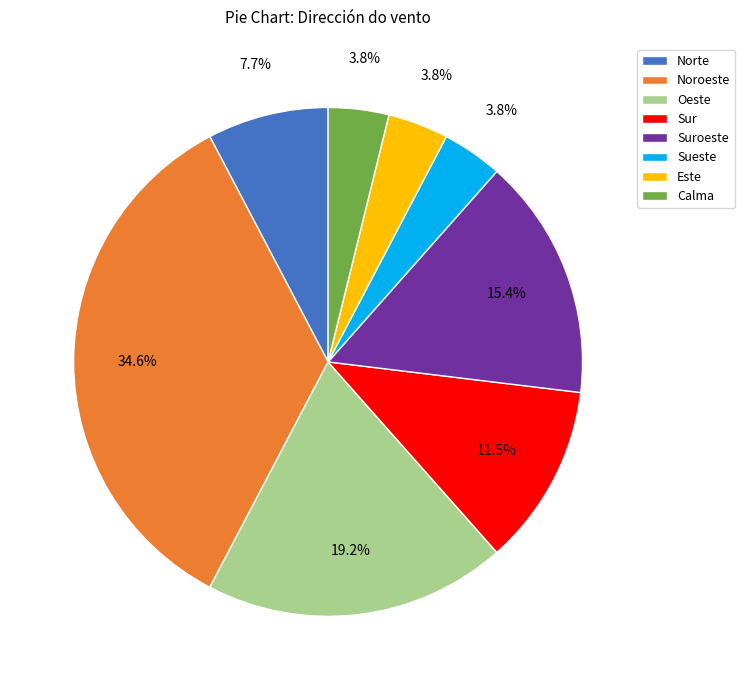

Does any single category account for the majority?

No